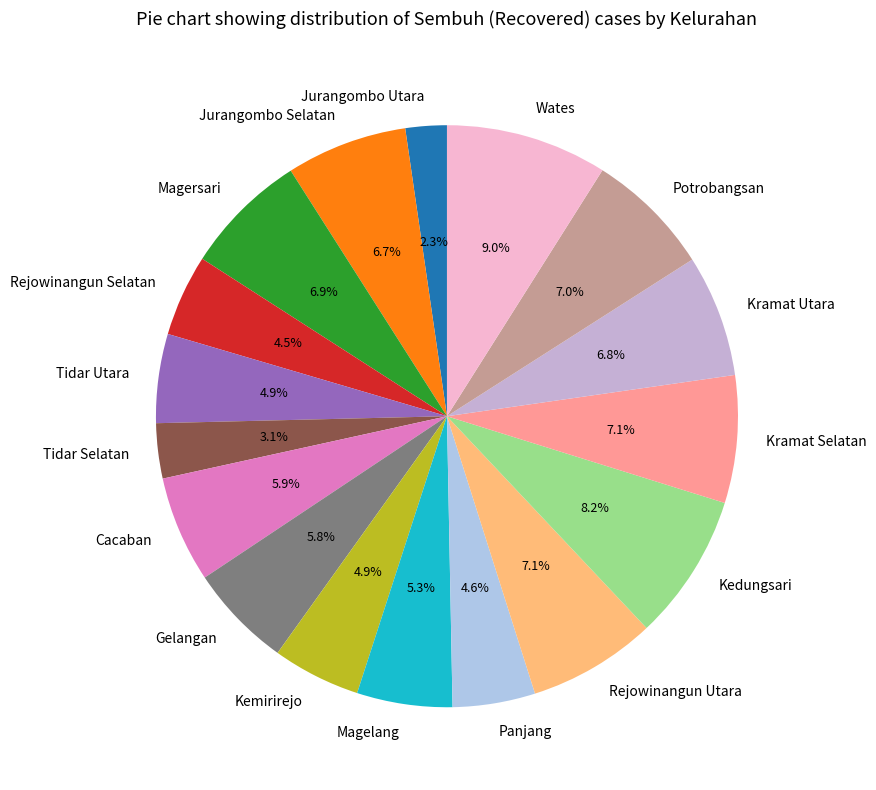

Which has a higher value, Rejowinangun Utara or Wates?

Wates